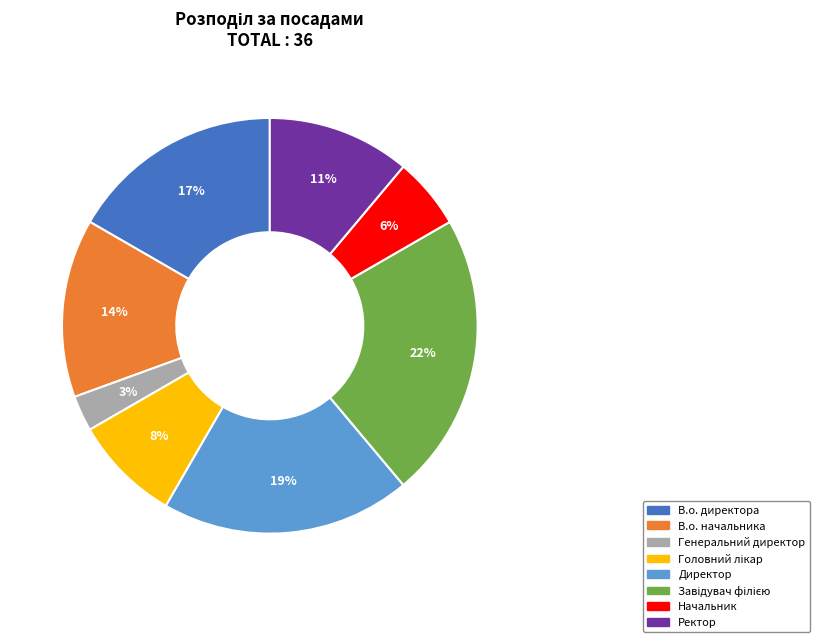

To the nearest percent, what percentage of the pie is Директор?

19%